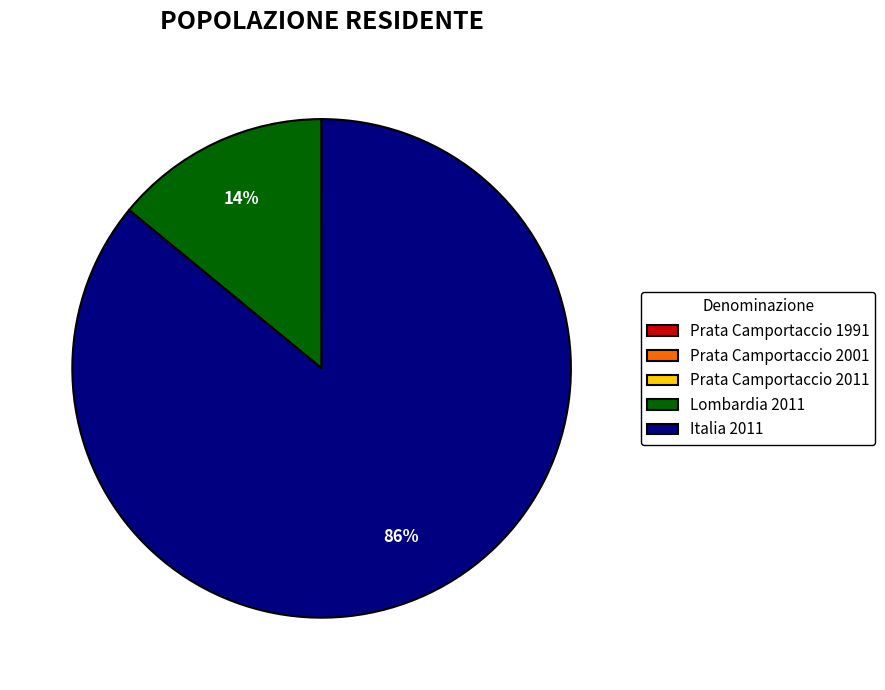

To the nearest percent, what is the difference between the largest and smallest slice percentages?

86%